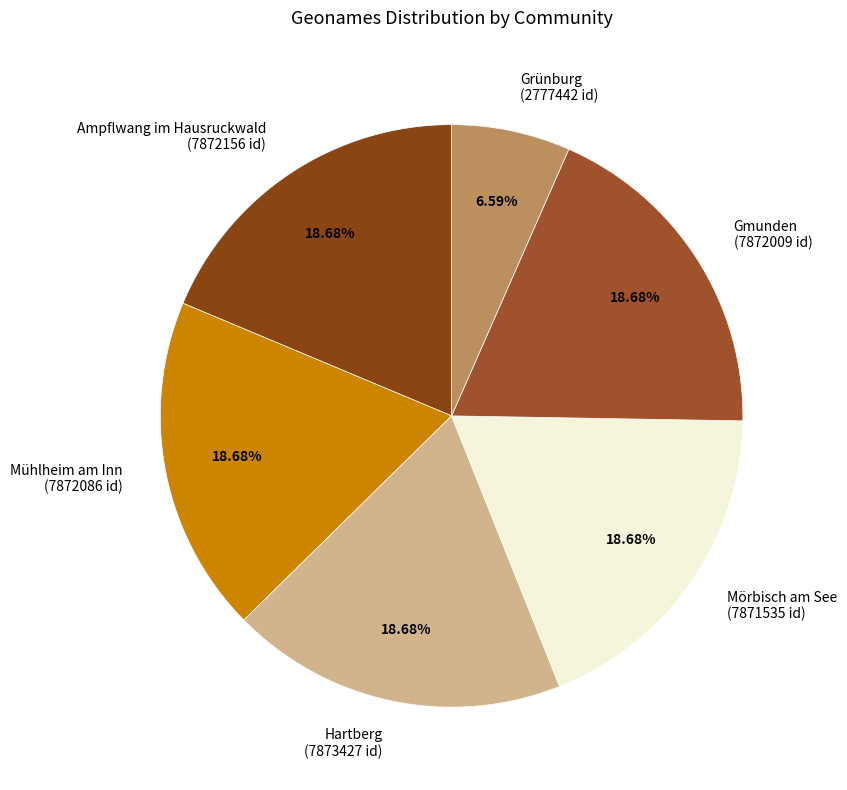

Is the sum of Ampflwang im Hausruckwald (7872156 id) and Gmunden (7872009 id) greater than half?

No